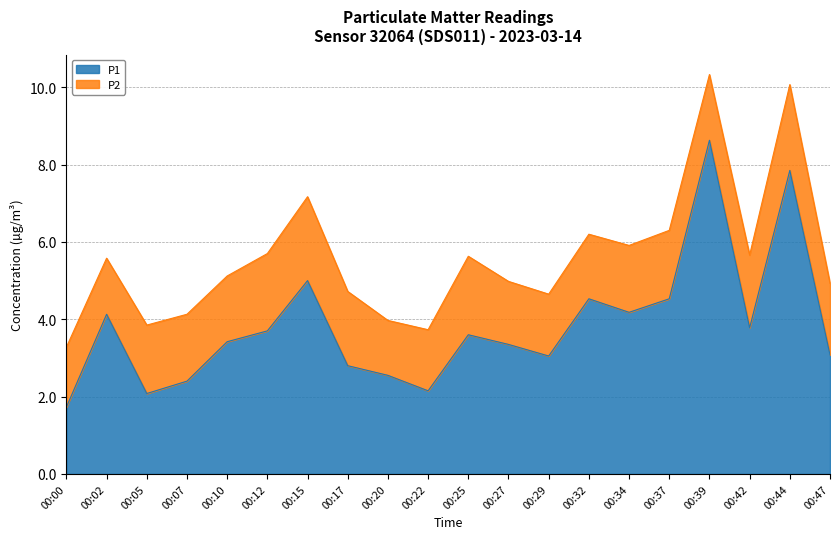

Reading left to right, what are all the values shown in this chart?

1.7	4.1	2.1	2.4	3.4	3.7	5.0	2.8	2.5	2.1	3.6	3.4	3.0	4.5	4.2	4.5	8.6	3.8	7.8	3.1